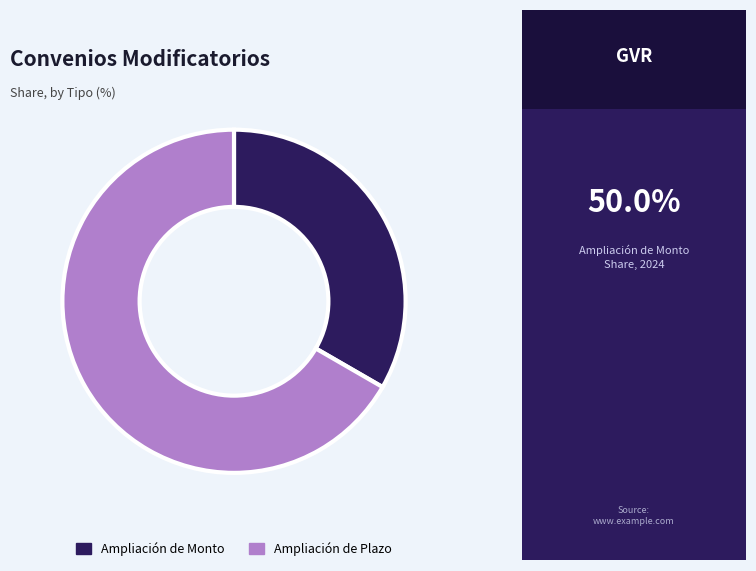

Approximately how many times larger is the value at Ampliación de Monto compared to Ampliación de Plazo?

0.5